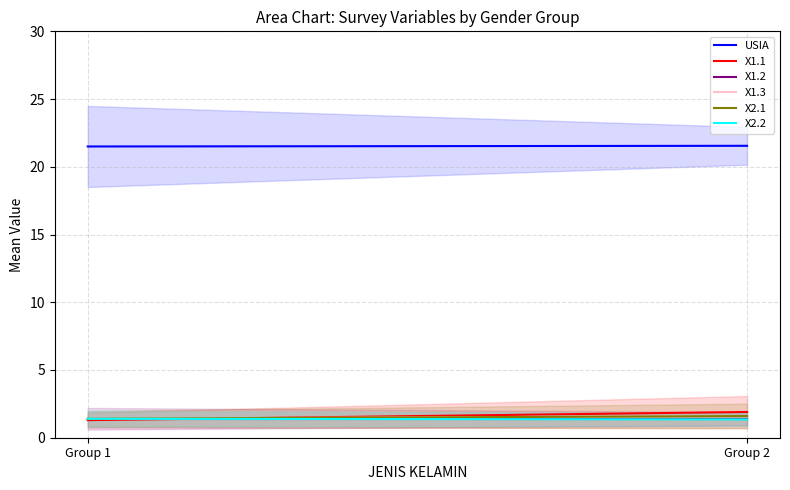

What is the sum of all X1.3 values?

3.0